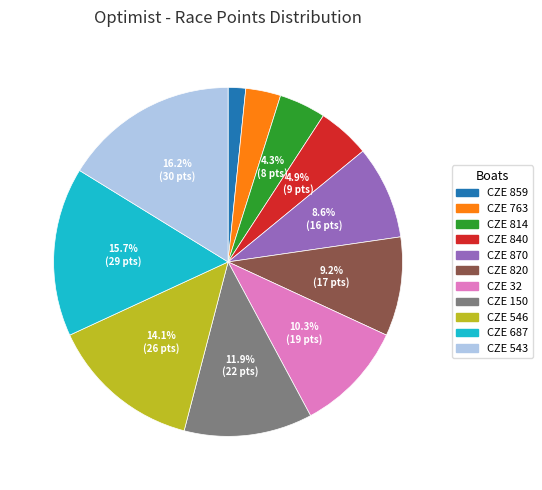

To the nearest percent, what is the difference between the largest and smallest slice percentages?

15%